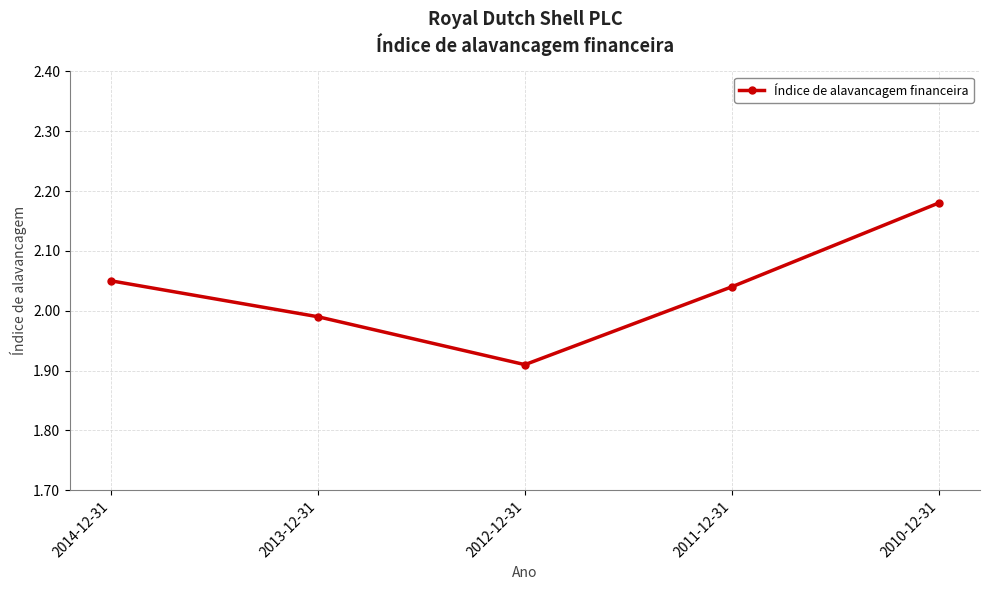

Where is the first local minimum?

2012-12-31